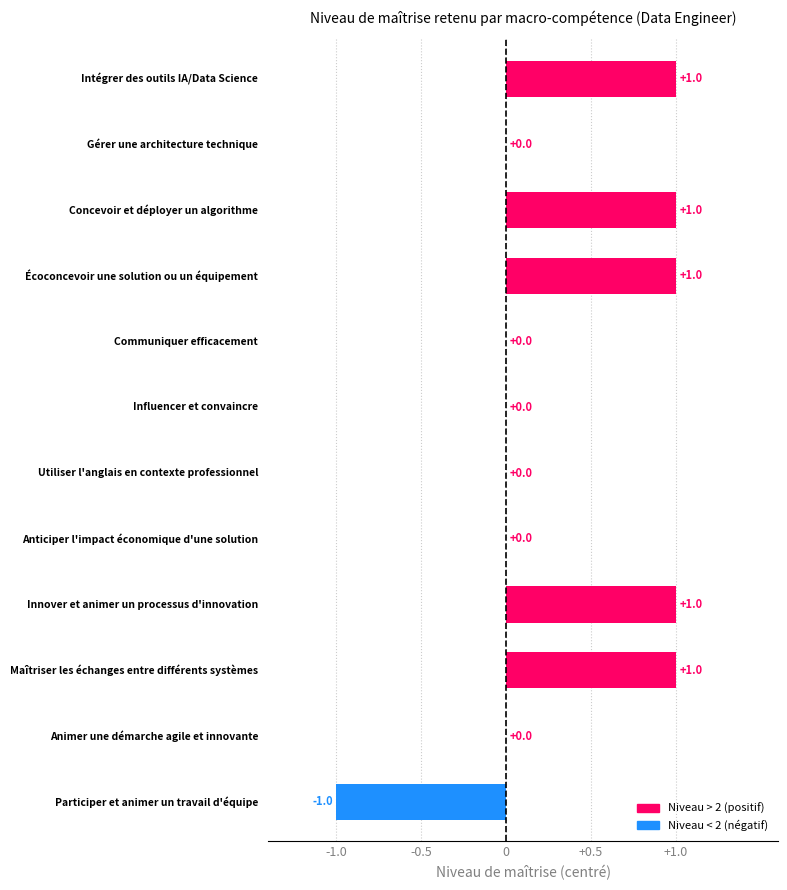

Count the number of categories in the chart.

12